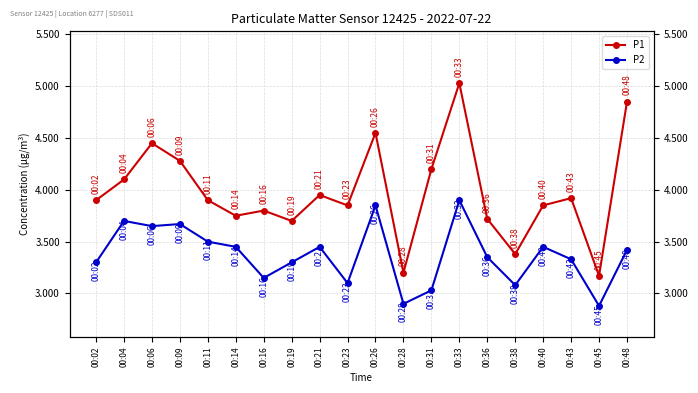

Reading right to left, extract all data points from this chart.

P1: 00:48=4.8	00:45=3.2	00:43=3.9	00:40=3.9	00:38=3.4	00:36=3.7	00:33=5.0	00:31=4.2	00:28=3.2	00:26=4.5	00:23=3.9	00:21=4.0	00:19=3.7	00:16=3.8	00:14=3.8	00:11=3.9	00:09=4.3	00:06=4.5	00:04=4.1	00:02=3.9
P2: 00:48=3.4	00:45=2.9	00:43=3.3	00:40=3.5	00:38=3.1	00:36=3.4	00:33=3.9	00:31=3.0	00:28=2.9	00:26=3.9	00:23=3.1	00:21=3.5	00:19=3.3	00:16=3.1	00:14=3.5	00:11=3.5	00:09=3.7	00:06=3.6	00:04=3.7	00:02=3.3